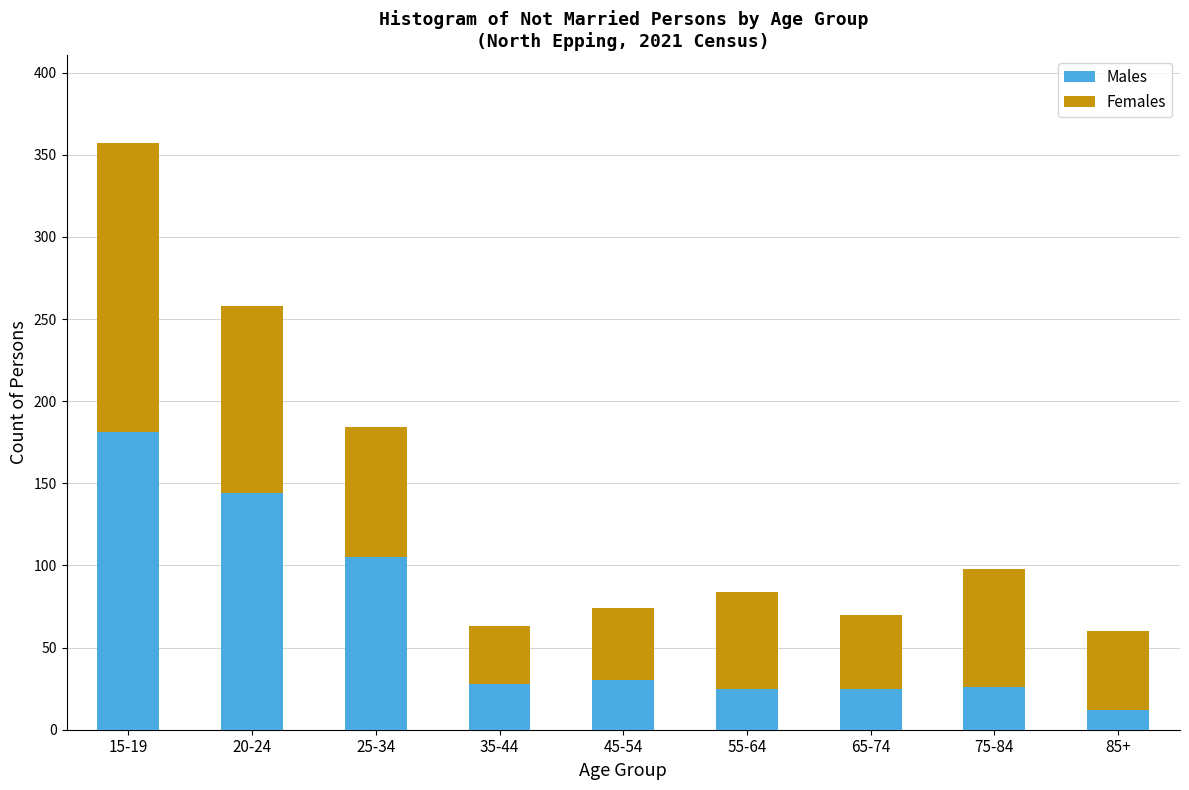

Is it true that Males equals 144 at 20-24?

True